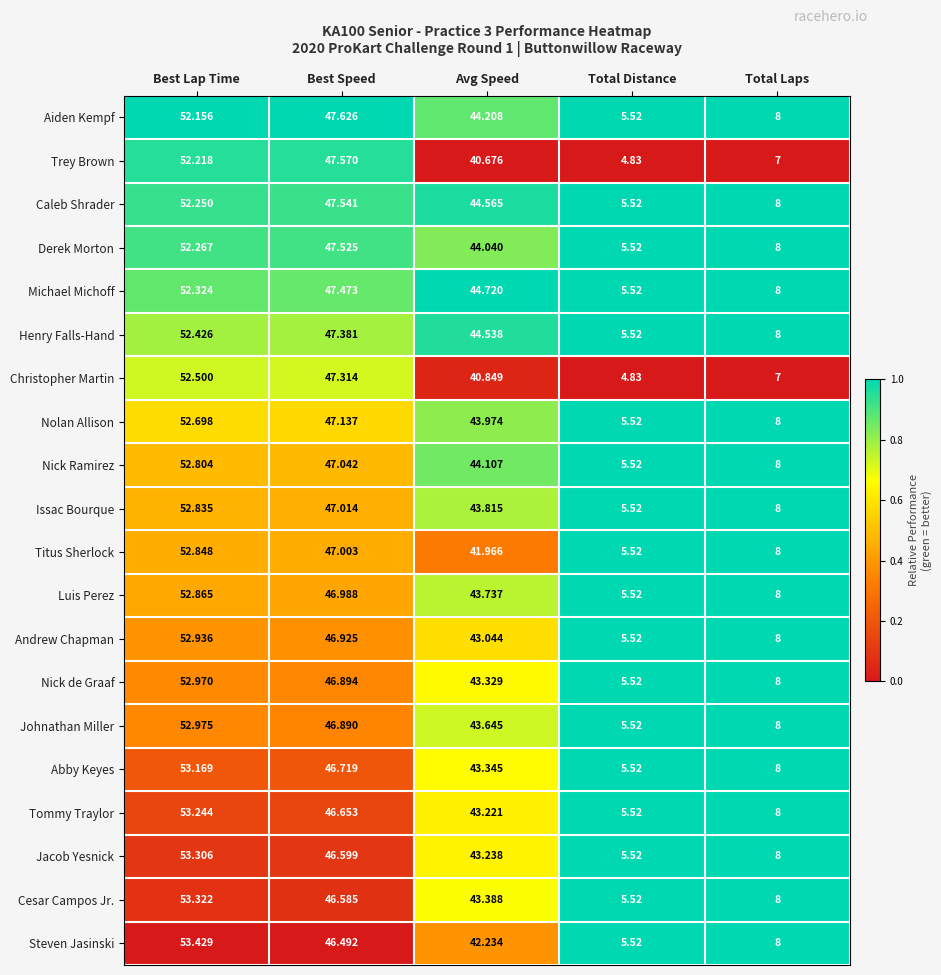

At which category does the chart reach its peak across all series?

Best Lap Time